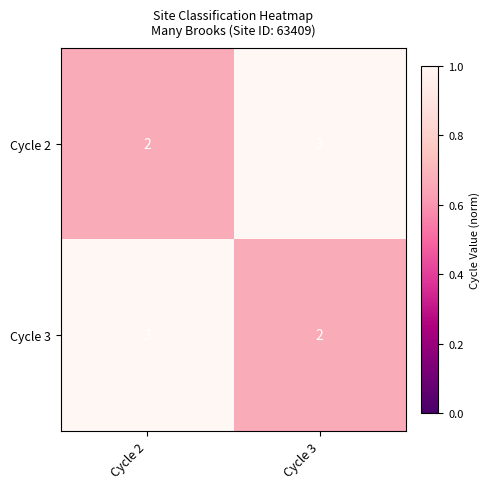

At which label is Cycle 2 closest to 2?

Cycle 2